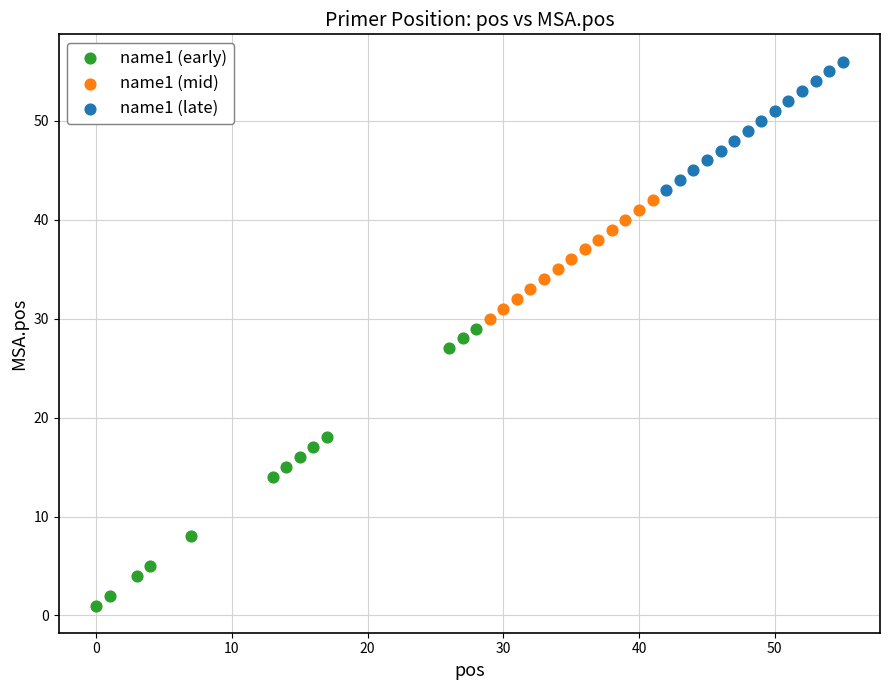

Which series reaches the maximum Y coordinate?

name1 (late)